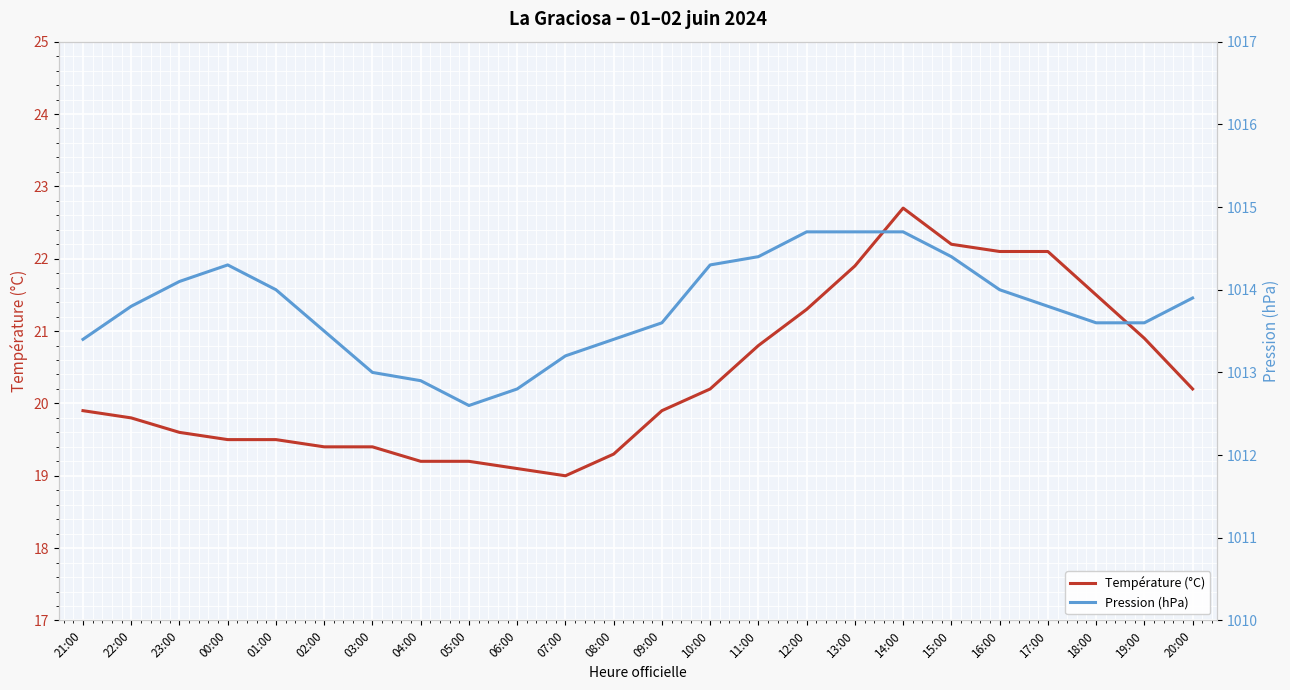

What is the difference between the Pression (hPa) values at 00:00 and 01:00?

0.3